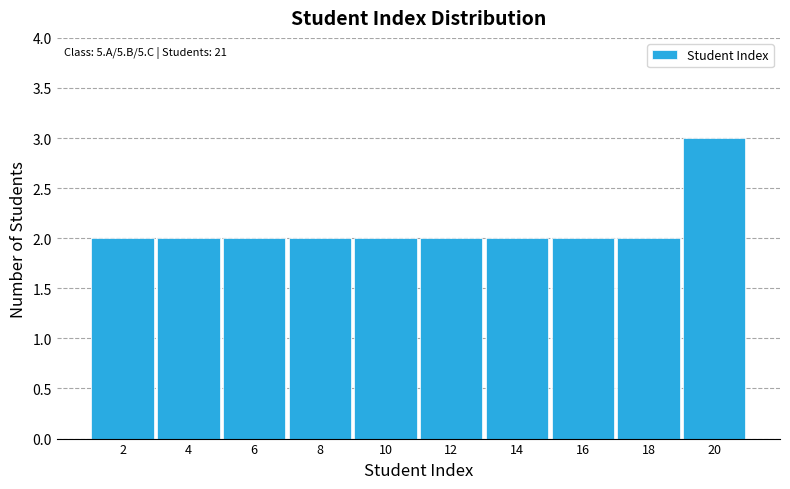

Over which range of the x-axis is the bar tallest?

19 to 21